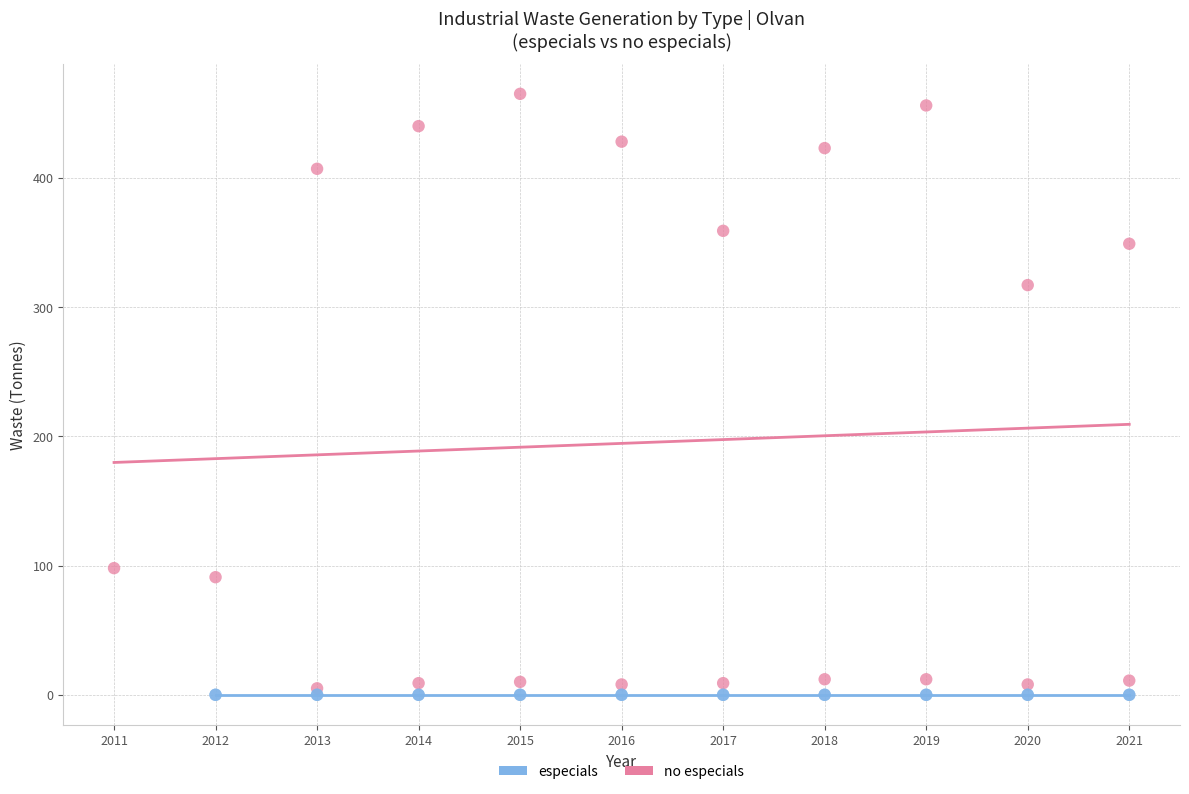

Which series reaches the maximum Y coordinate?

no especials